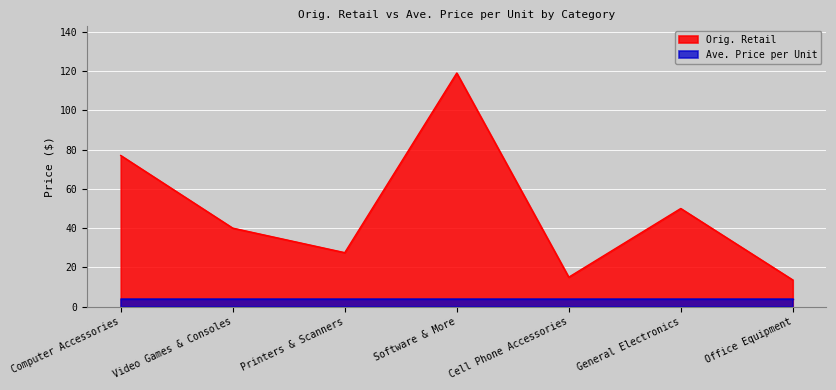

At which label does the data first exceed 39?

Computer Accessories